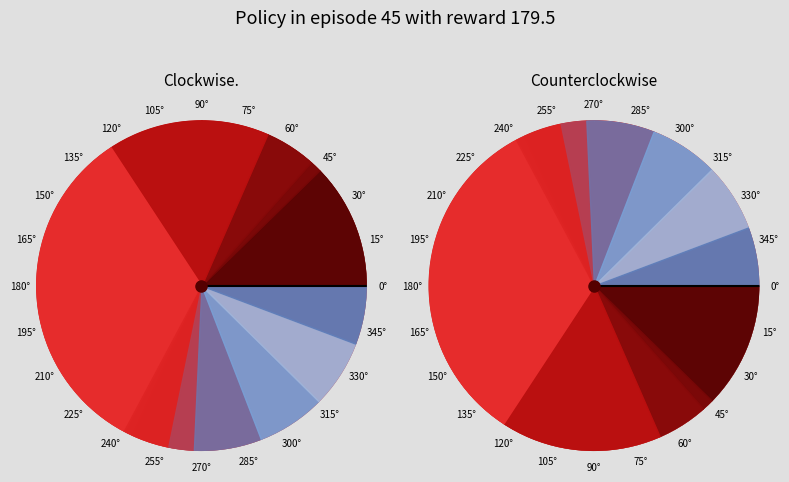

Does any single category account for the majority?

No